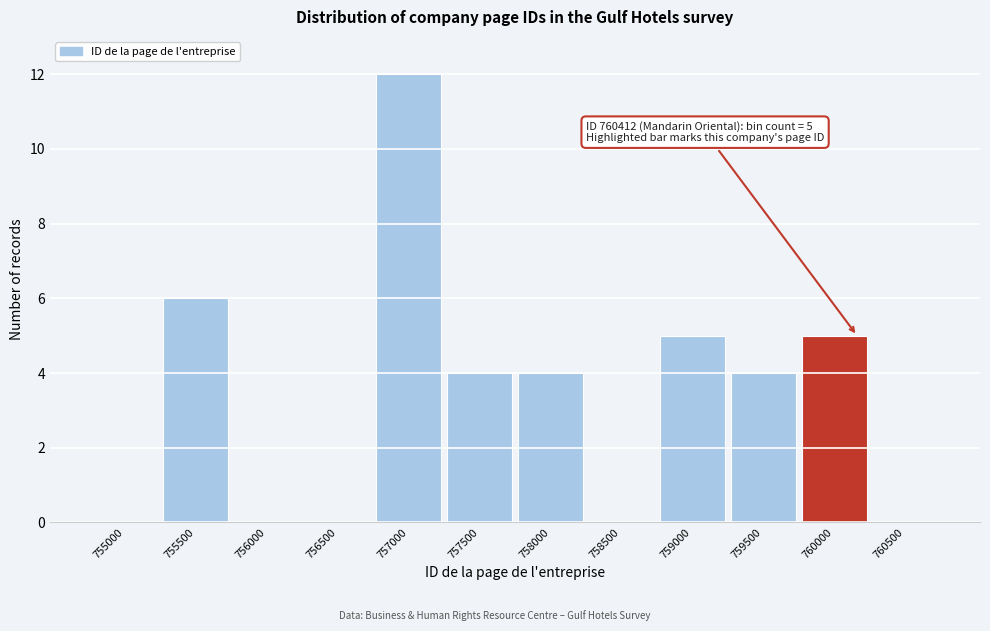

Reading left to right, list all the values displayed in this chart.

755000=0	755500=6	756000=0	756500=0	757000=12	757500=4	758000=4	758500=0	759000=5	759500=4	760000=5	760500=0